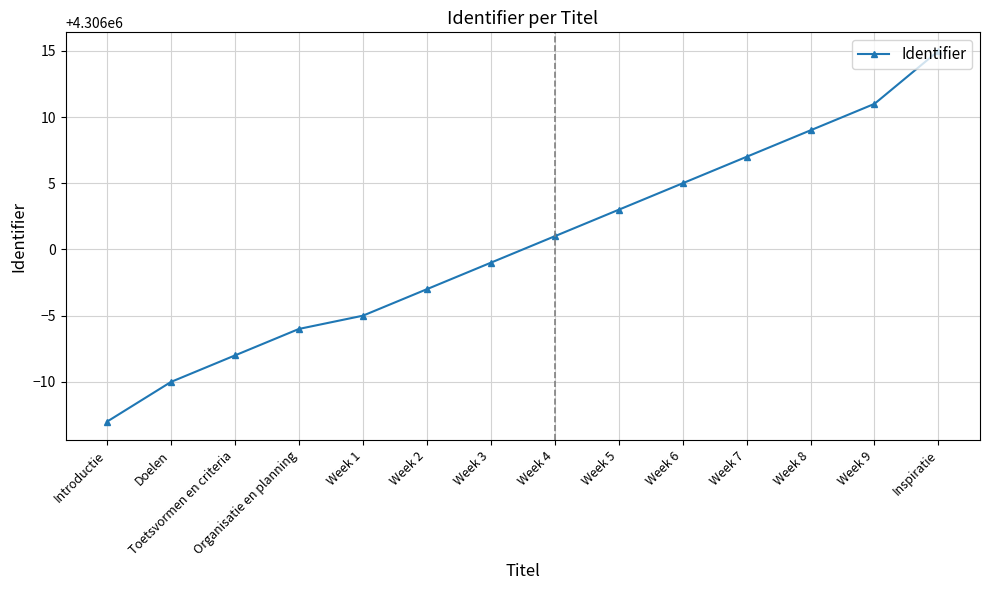

What is the approximate value at Week 4?

4306001